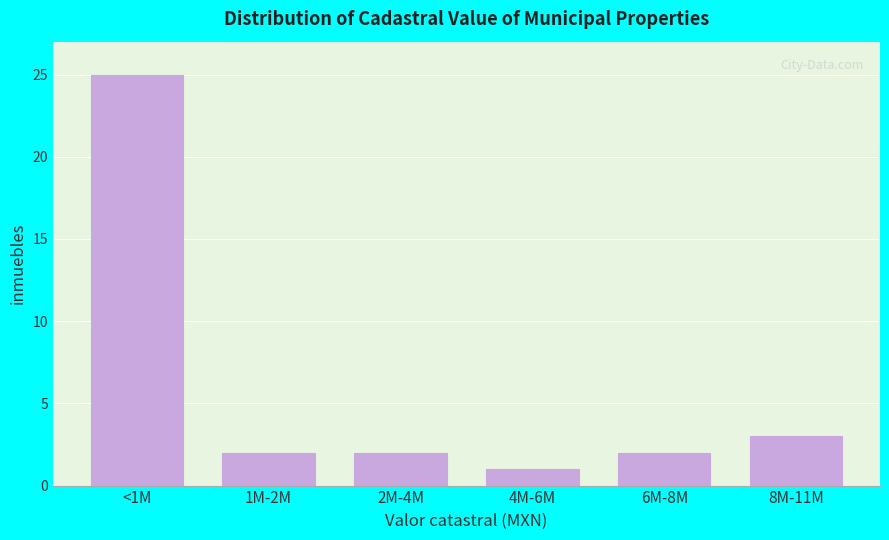

Reading left to right, what are all the values shown in this chart?

<1M=25	1M-2M=2	2M-4M=2	4M-6M=1	6M-8M=2	8M-11M=3